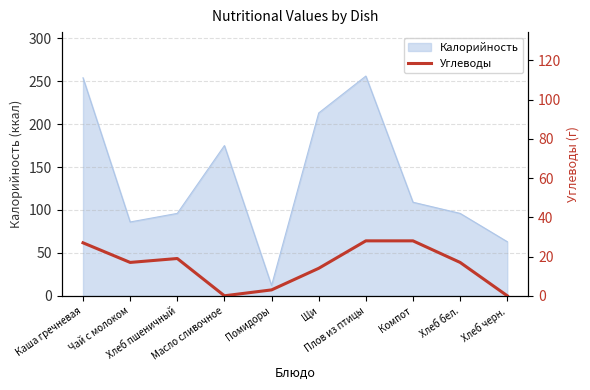

What is the minimum value for Калорийность?

12